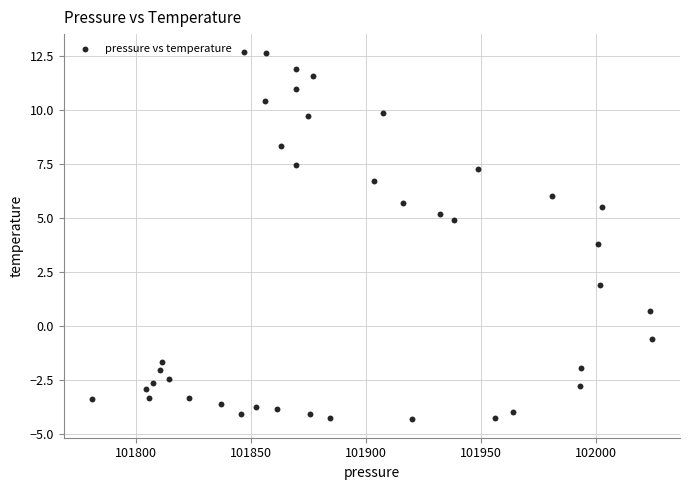

What Y value in the scatter plot is closest to 4?

3.8